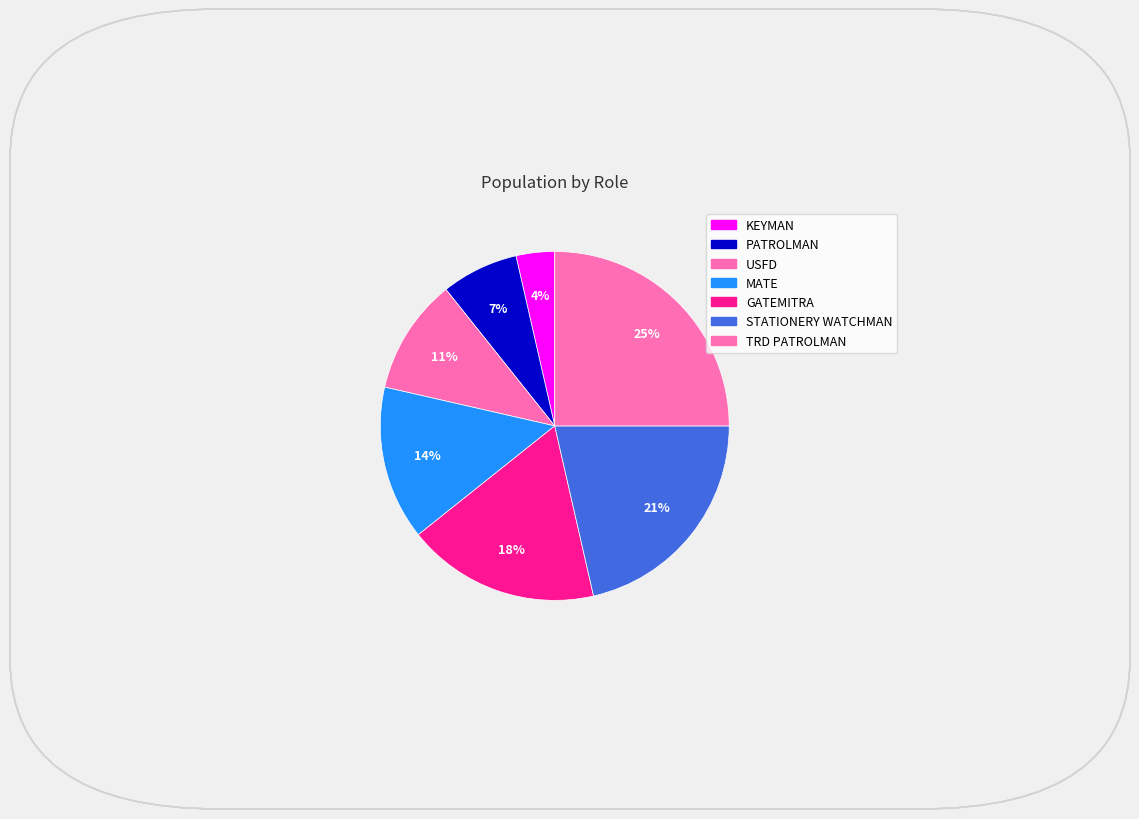

How many segments does this pie chart have?

7